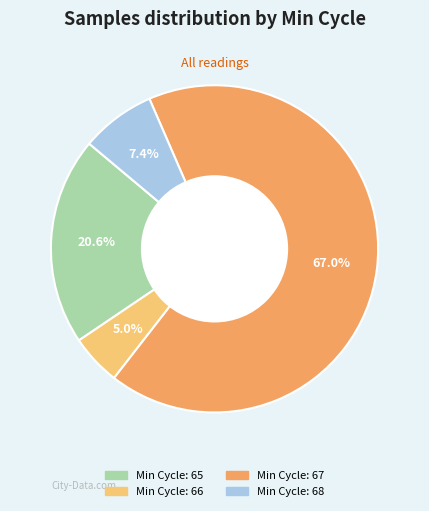

Does any single category account for the majority?

Yes